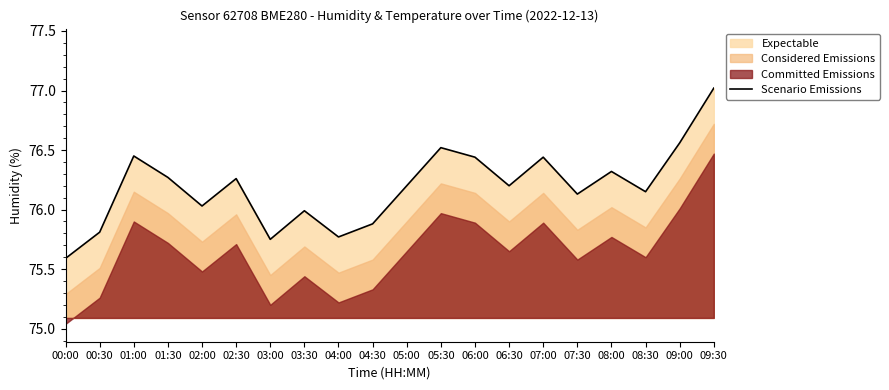

What is the difference between the maximum and minimum values?

1.4